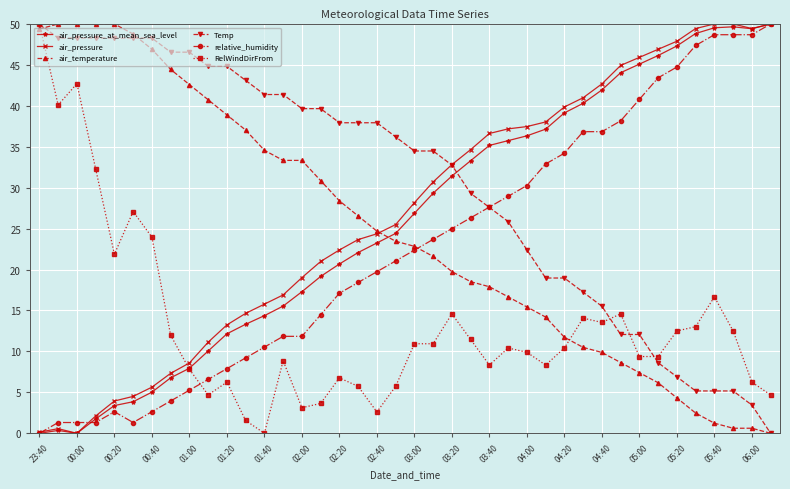

What is the value of the RelWindDirFrom point at the 33rd from the left?

9.4